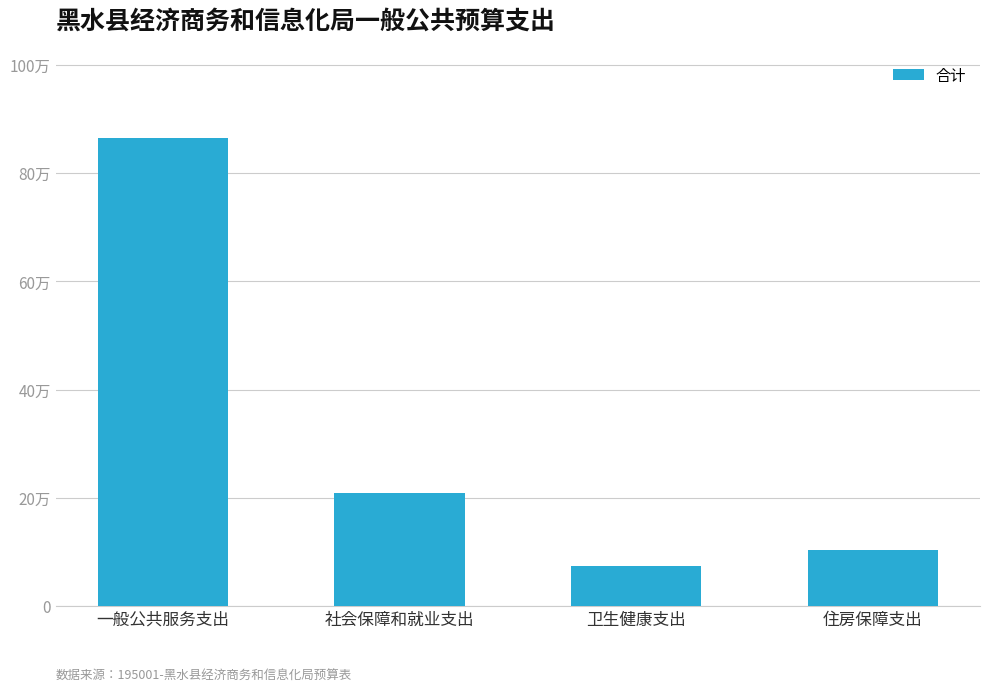

Reading left to right, list all the values displayed in this chart.

865286.0	208813.4	74103.9	104406.7